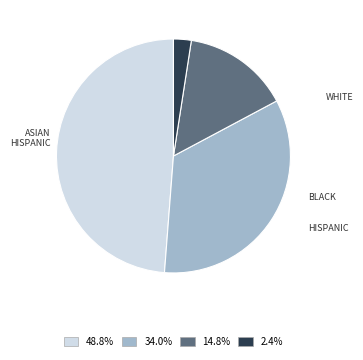

Is there a majority slice in this chart?

No